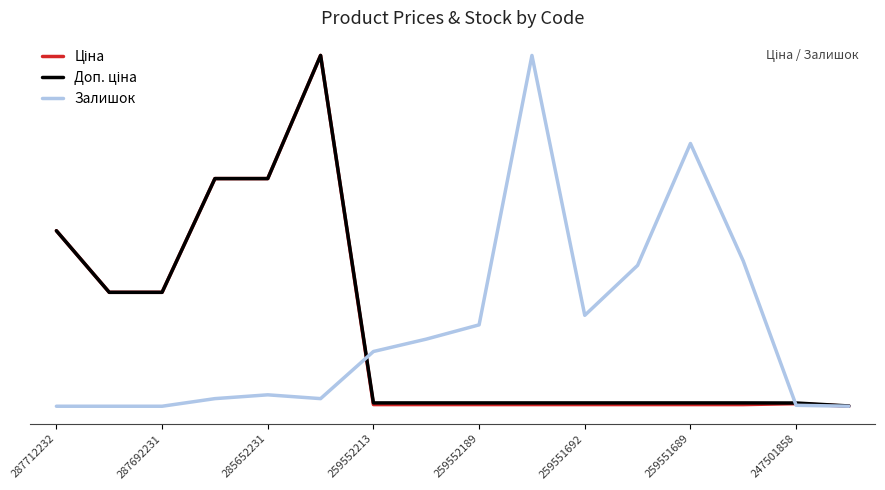

What is the approximate value of Залишок at 259552213?

115.0